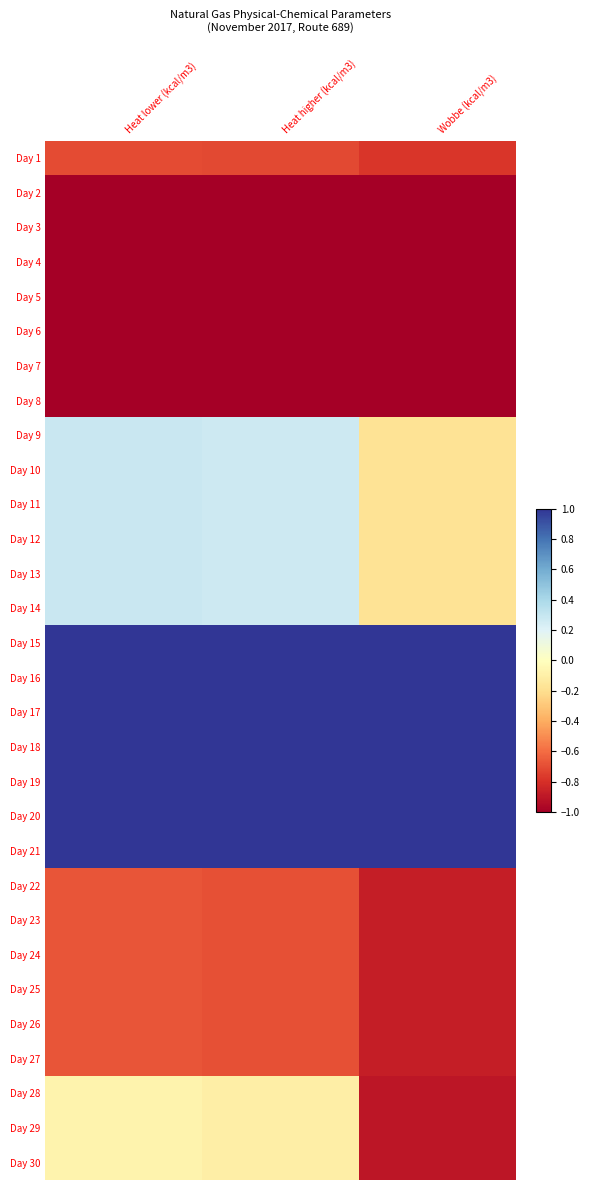

What is the maximum value shown in the chart?

1.0